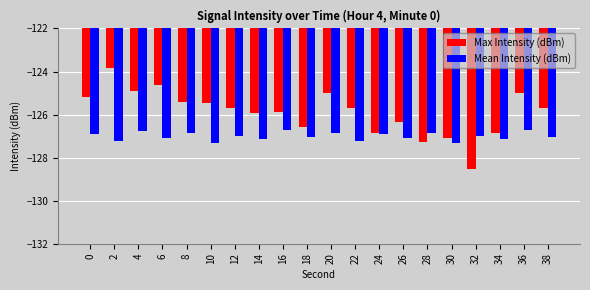

What is the sum of the Mean Intensity (dBm) values at 34 and 16?

-253.9